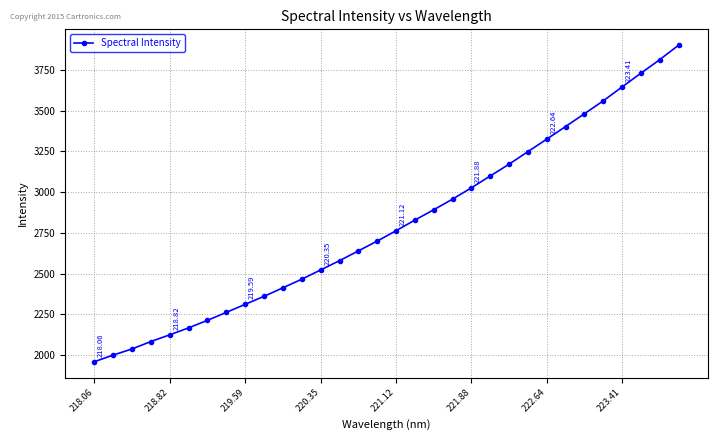

Does the chart display data point markers on the line(s)?

Yes